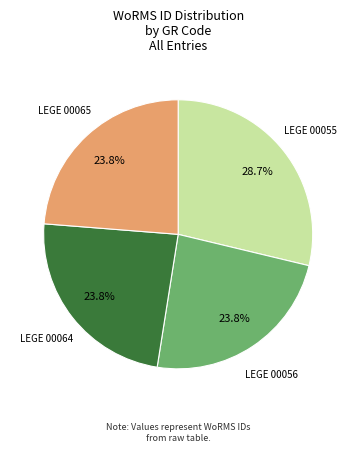

Is there any slice that represents more than half of the pie?

No